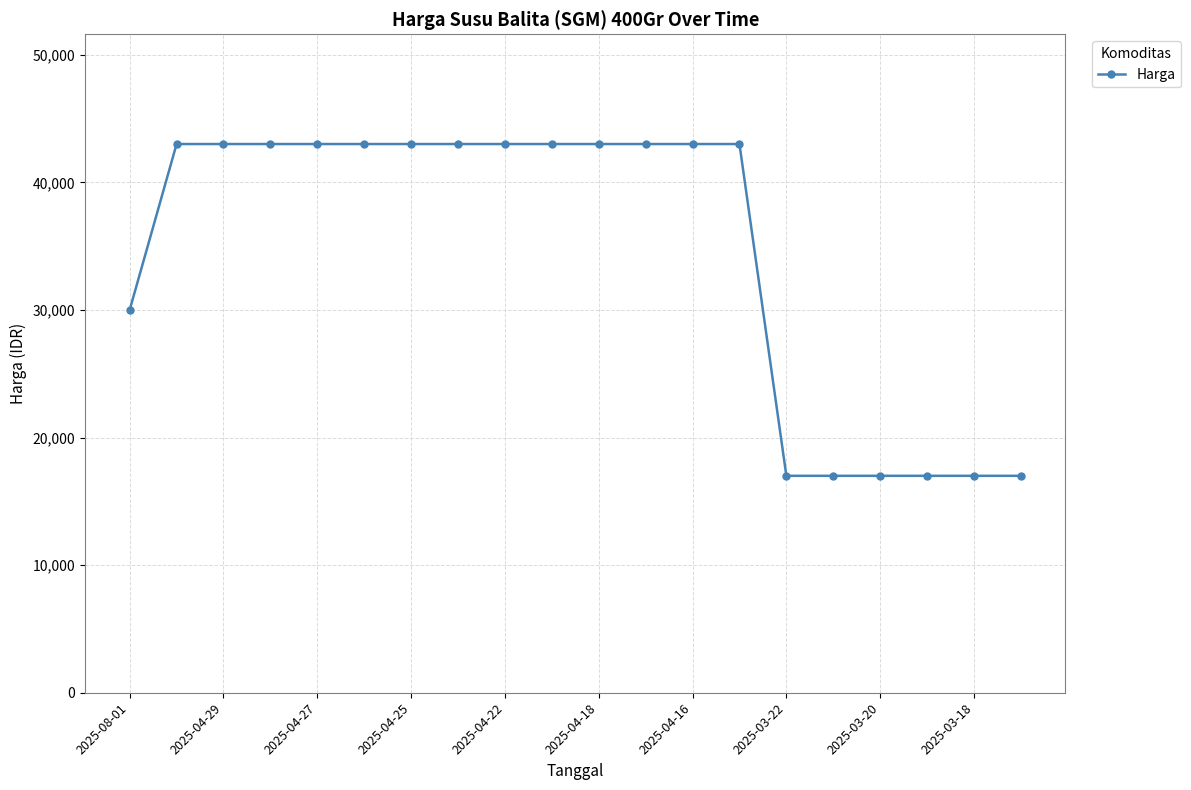

What is the average value?

34550